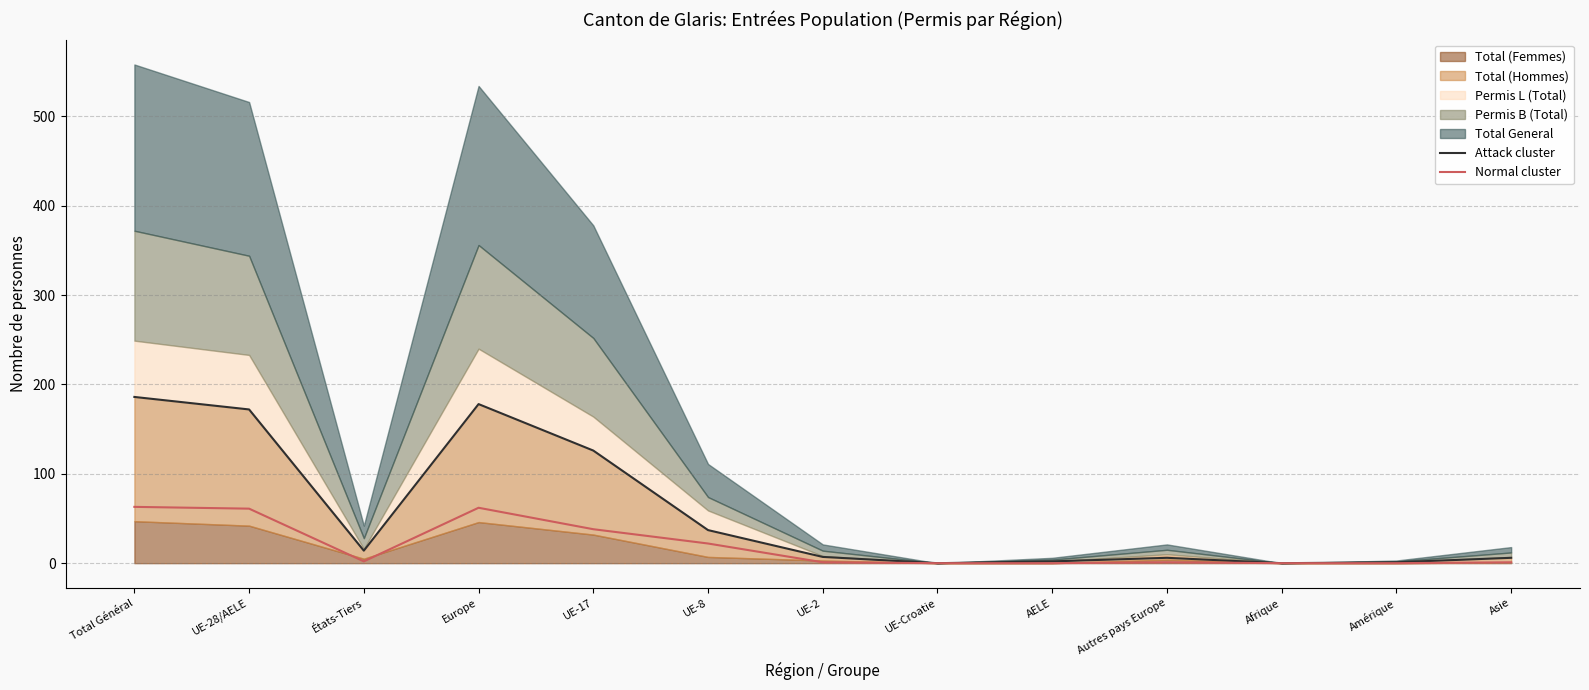

Read the Normal cluster value at UE-17.

38